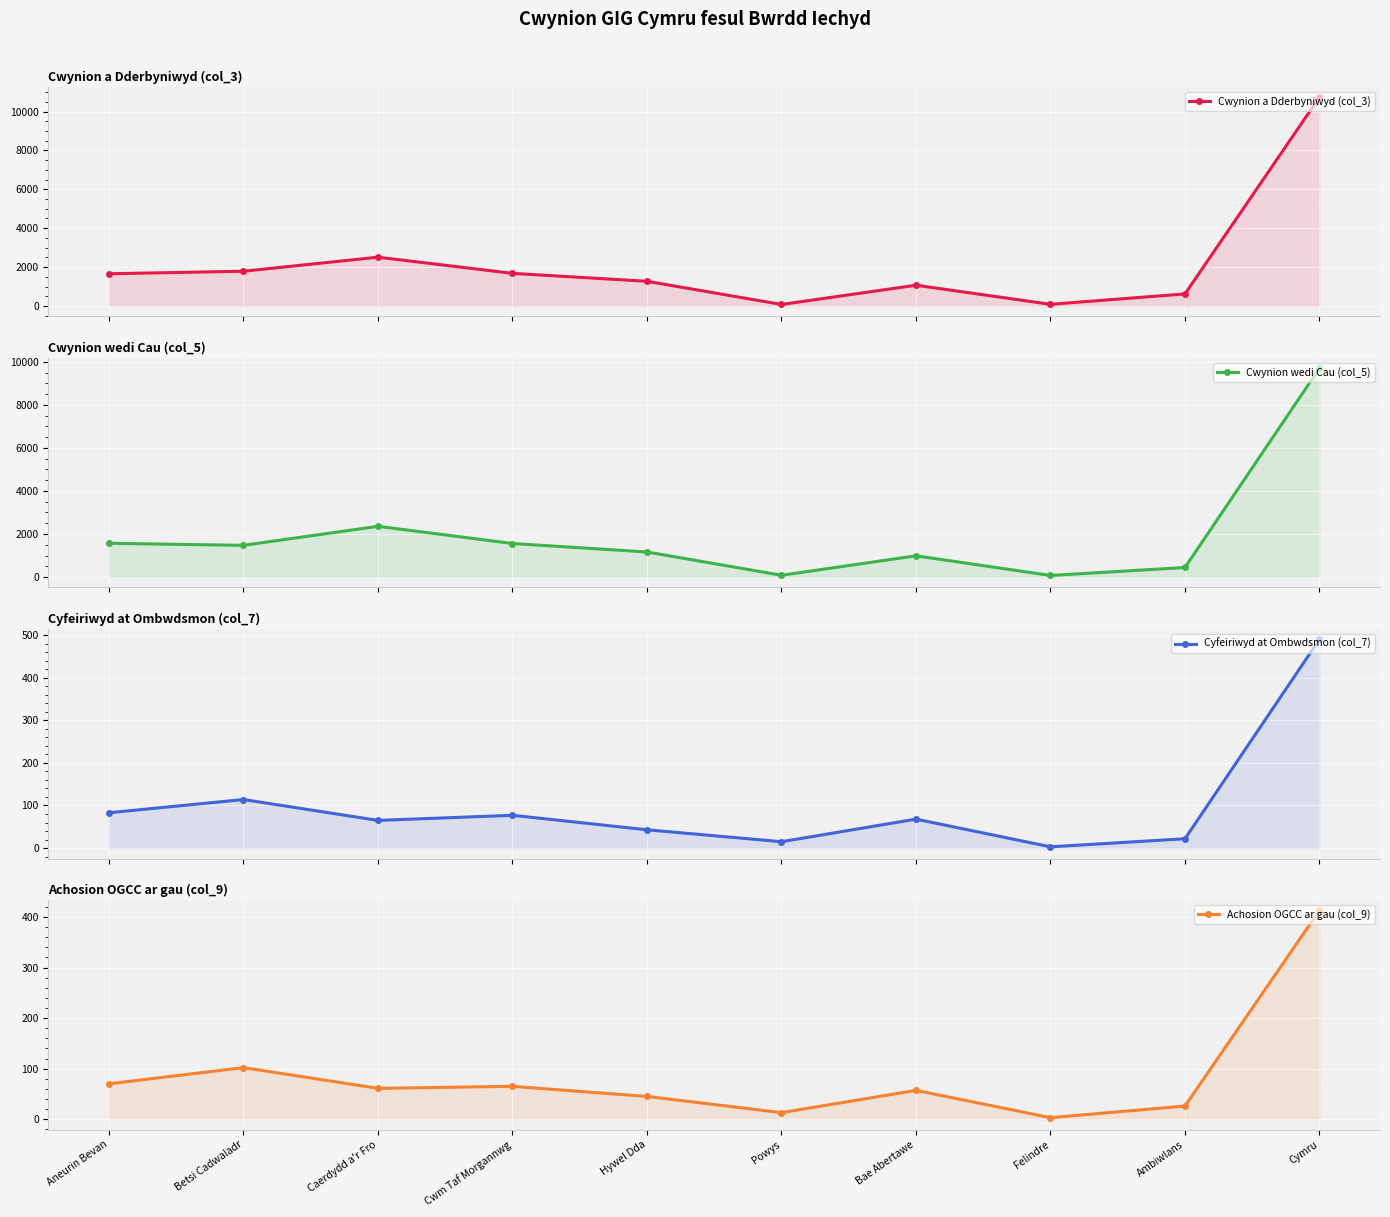

What are all the series names shown in the legend?

Cwynion a Dderbyniwyd (col_3), Cwynion wedi Cau (col_5), Cyfeiriwyd at Ombwdsmon (col_7), Achosion OGCC ar gau (col_9)